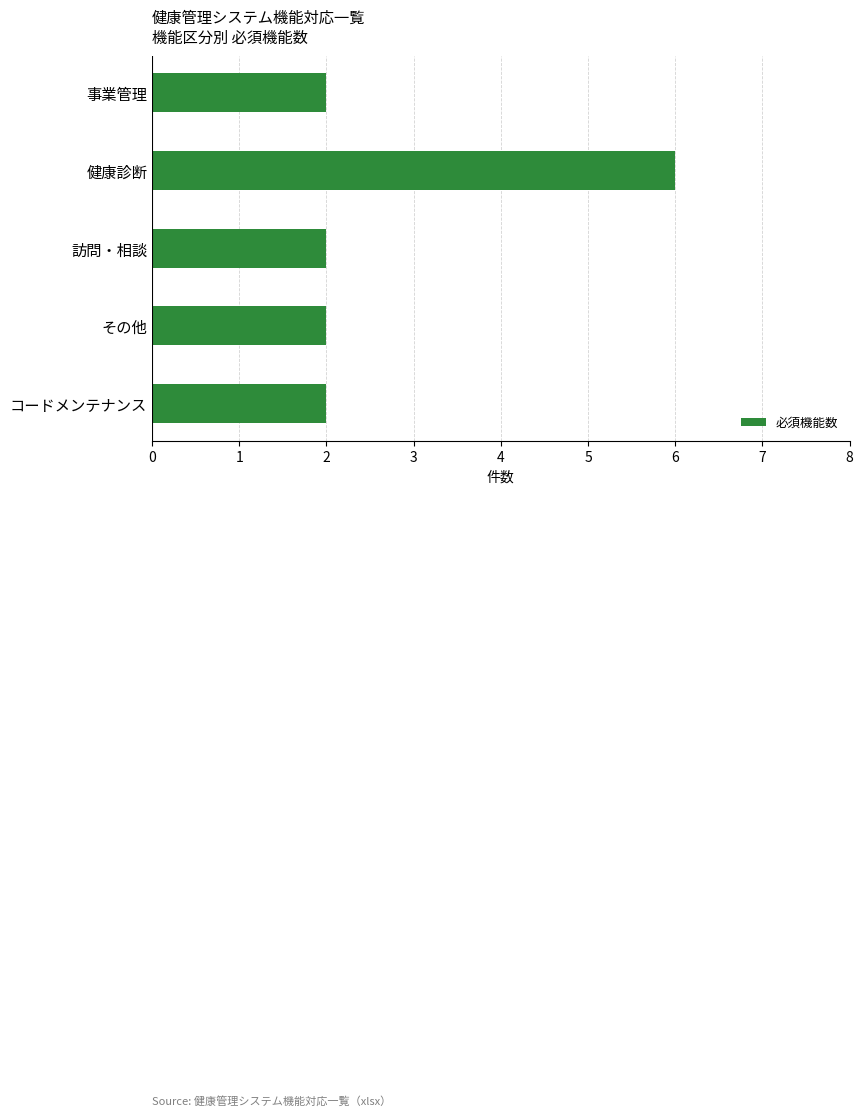

What is the label of the 1st bar from the top?

事業管理